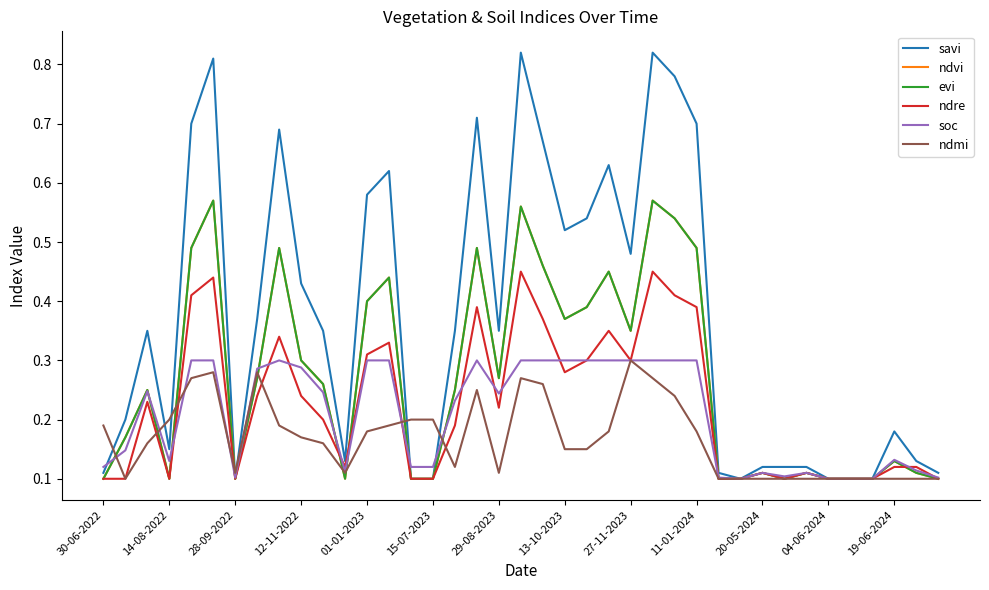

Is this an area chart (filled region under the line)?

No